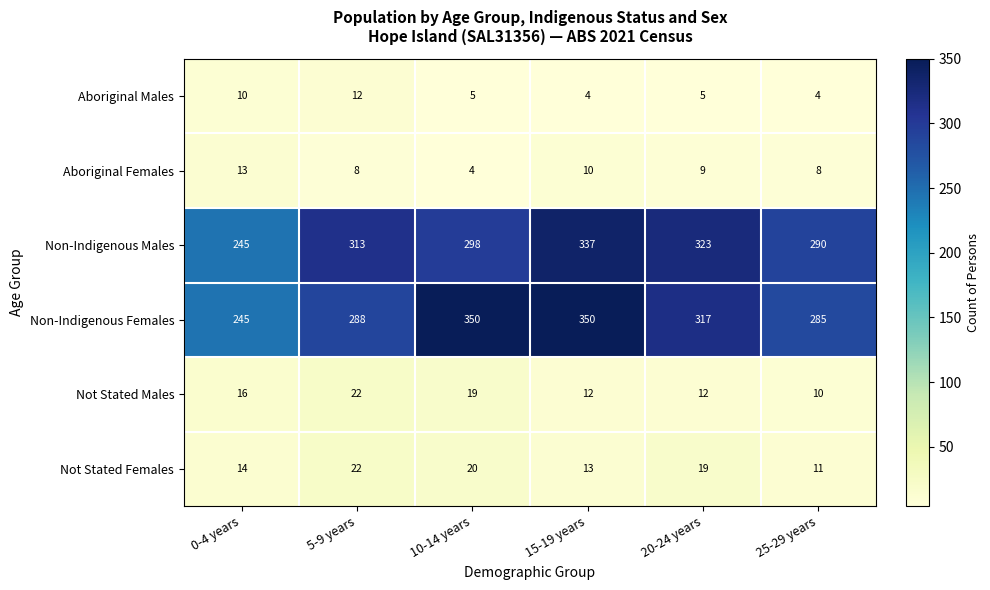

At which label does Not Stated Males first exceed 16?

5-9 years